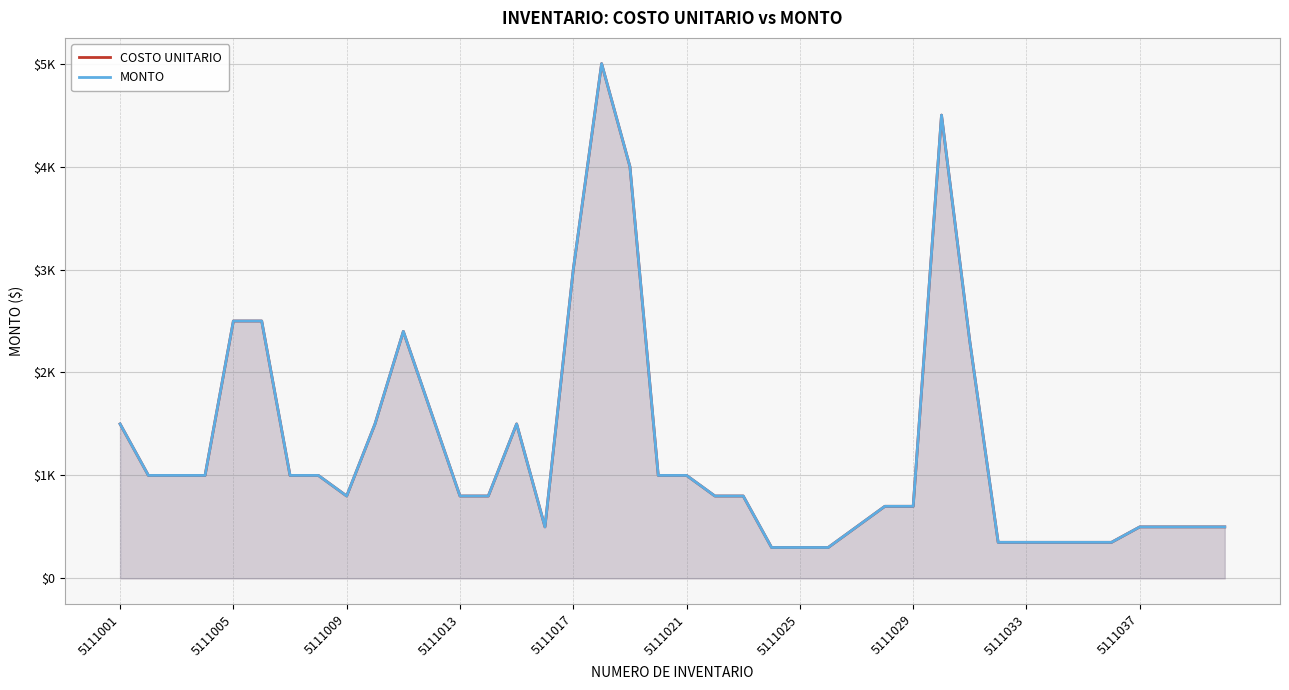

True or false: COSTO UNITARIO has a value of 1519.5 at 5111013.

False